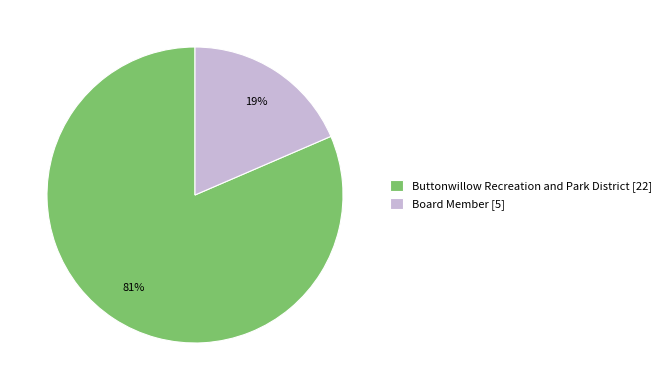

Which slice is the largest?

Buttonwillow Recreation and Park District